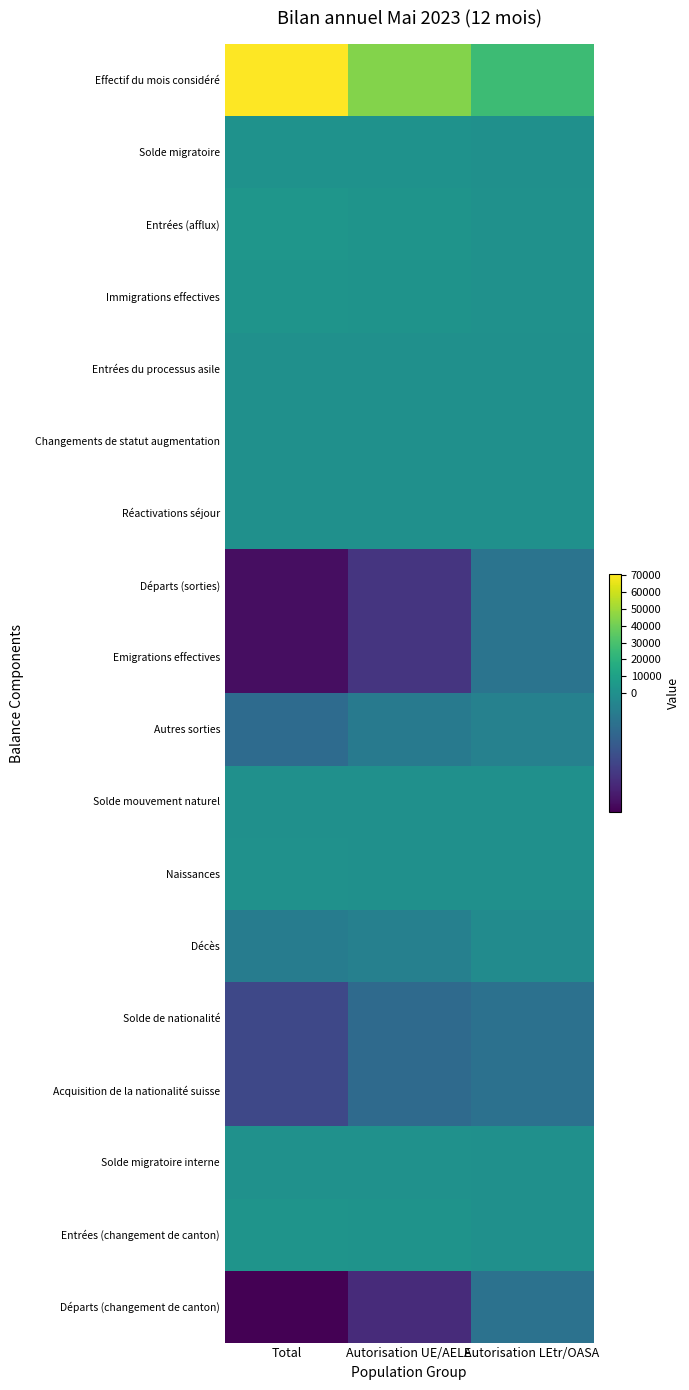

Reading right to left, transcribe all the data shown in this chart.

Effectif du mois considéré: Autorisation LEtr/OASA=26233	Autorisation UE/AELE=44335	Total=70568
Solde migratoire: Autorisation LEtr/OASA=410	Autorisation UE/AELE=1242	Total=1652
Entrées (afflux): Autorisation LEtr/OASA=829	Autorisation UE/AELE=2528	Total=3357
Immigrations effectives: Autorisation LEtr/OASA=558	Autorisation UE/AELE=2196	Total=2754
Entrées du processus asile: Autorisation LEtr/OASA=219	Autorisation UE/AELE=0	Total=219
Changements de statut augmentation: Autorisation LEtr/OASA=52	Autorisation UE/AELE=332	Total=384
Réactivations séjour: Autorisation LEtr/OASA=152	Autorisation UE/AELE=145	Total=297
Départs (sorties): Autorisation LEtr/OASA=-378	Autorisation UE/AELE=-1132	Total=-1510
Emigrations effectives: Autorisation LEtr/OASA=-373	Autorisation UE/AELE=-1130	Total=-1503
Autres sorties: Autorisation LEtr/OASA=-193	Autorisation UE/AELE=-299	Total=-492
Solde mouvement naturel: Autorisation LEtr/OASA=157	Autorisation UE/AELE=177	Total=334
Naissances: Autorisation LEtr/OASA=210	Autorisation UE/AELE=389	Total=599
Décès: Autorisation LEtr/OASA=-53	Autorisation UE/AELE=-212	Total=-265
Solde de nationalité: Autorisation LEtr/OASA=-417	Autorisation UE/AELE=-501	Total=-918
Acquisition de la nationalité suisse: Autorisation LEtr/OASA=-417	Autorisation UE/AELE=-501	Total=-918
Solde migratoire interne: Autorisation LEtr/OASA=150	Autorisation UE/AELE=561	Total=711
Entrées (changement de canton): Autorisation LEtr/OASA=547	Autorisation UE/AELE=1793	Total=2340
Départs (changement de canton): Autorisation LEtr/OASA=-397	Autorisation UE/AELE=-1232	Total=-1629